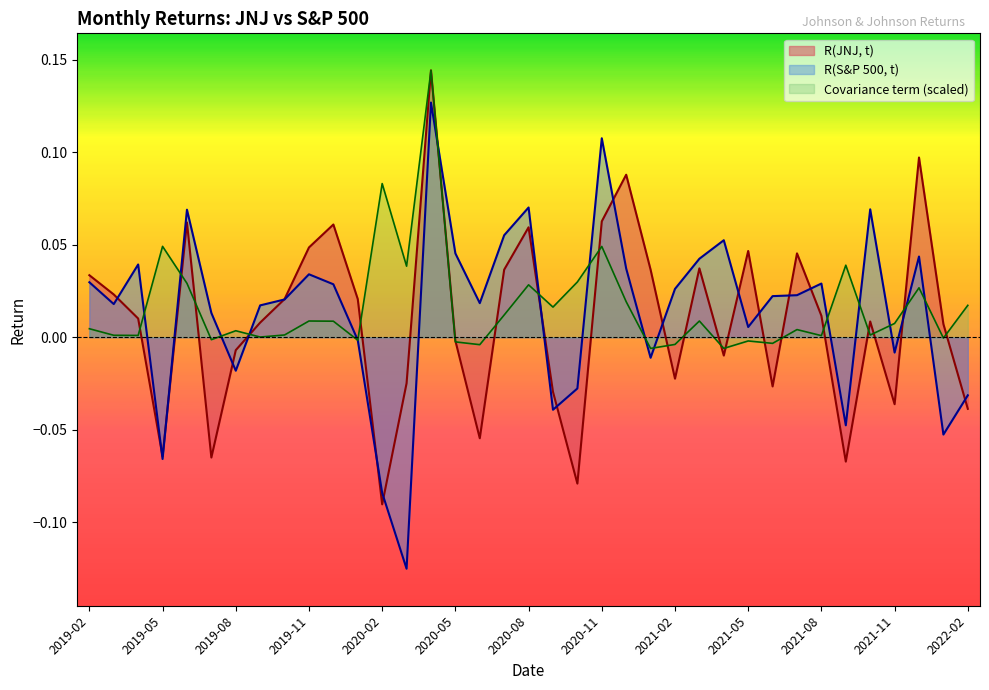

What is the greatest value displayed?

0.1